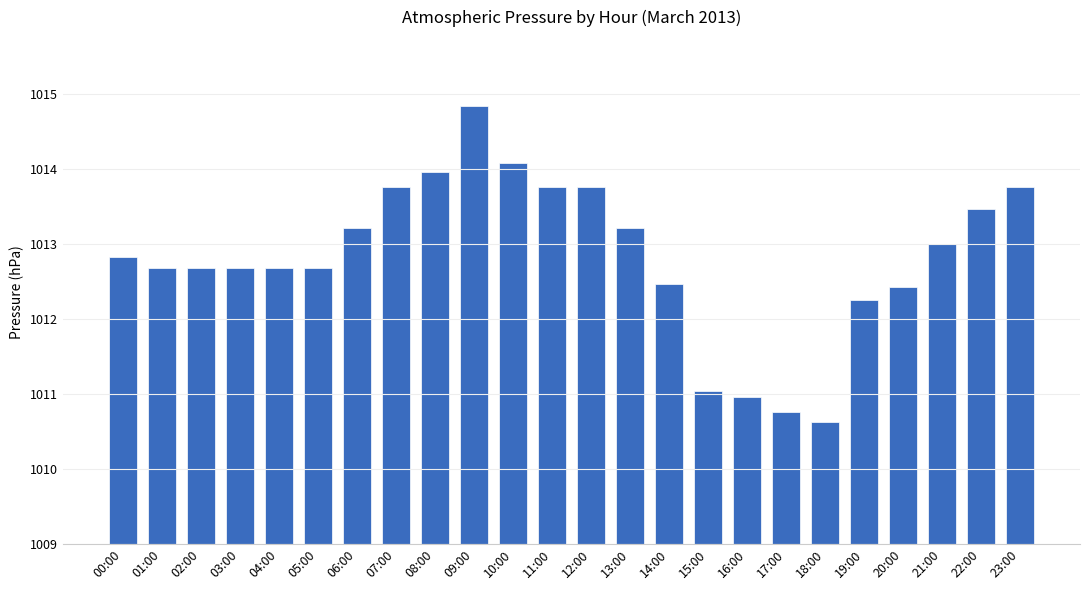

What is the ratio of the value at 22:00 to the value at 04:00?

1.2